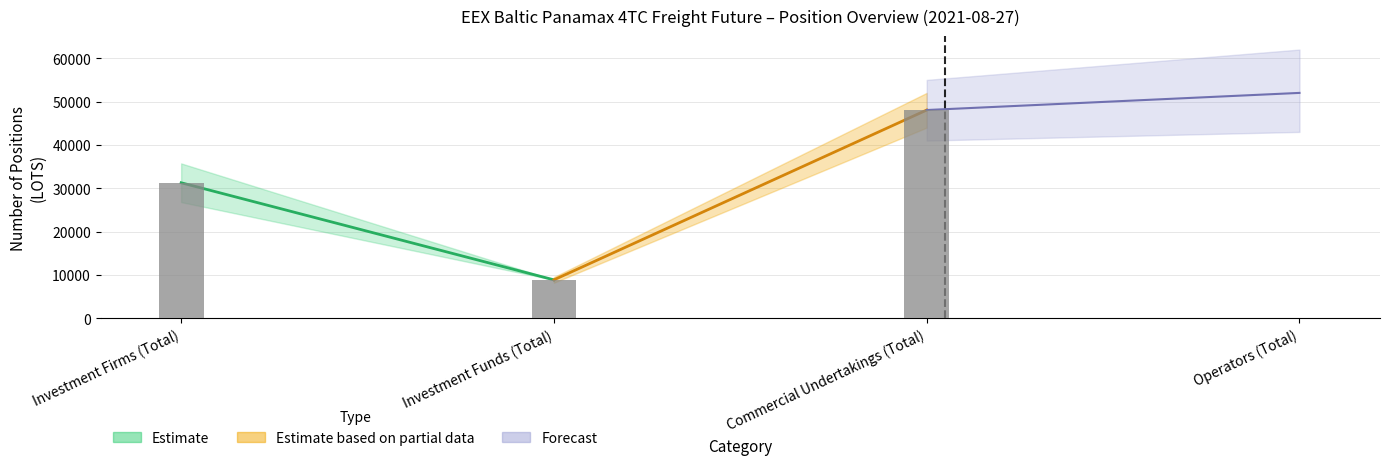

Between Commercial Undertakings (Total) and Operators (Total), which is larger?

Commercial Undertakings (Total)